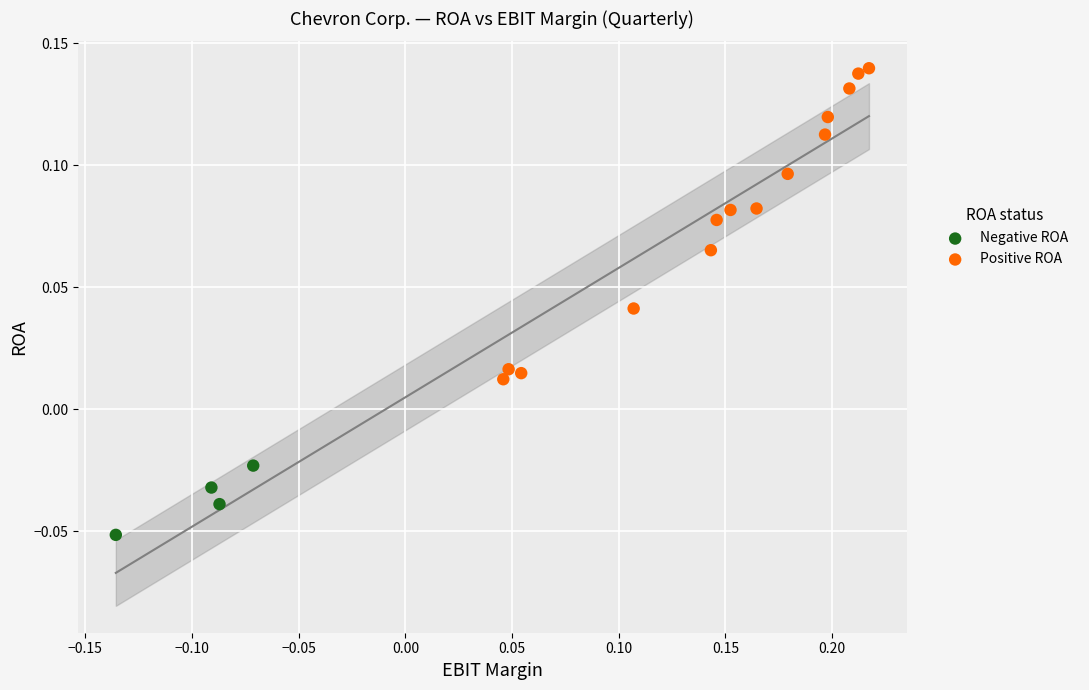

Which series has the largest Y range (max minus min)?

Positive ROA